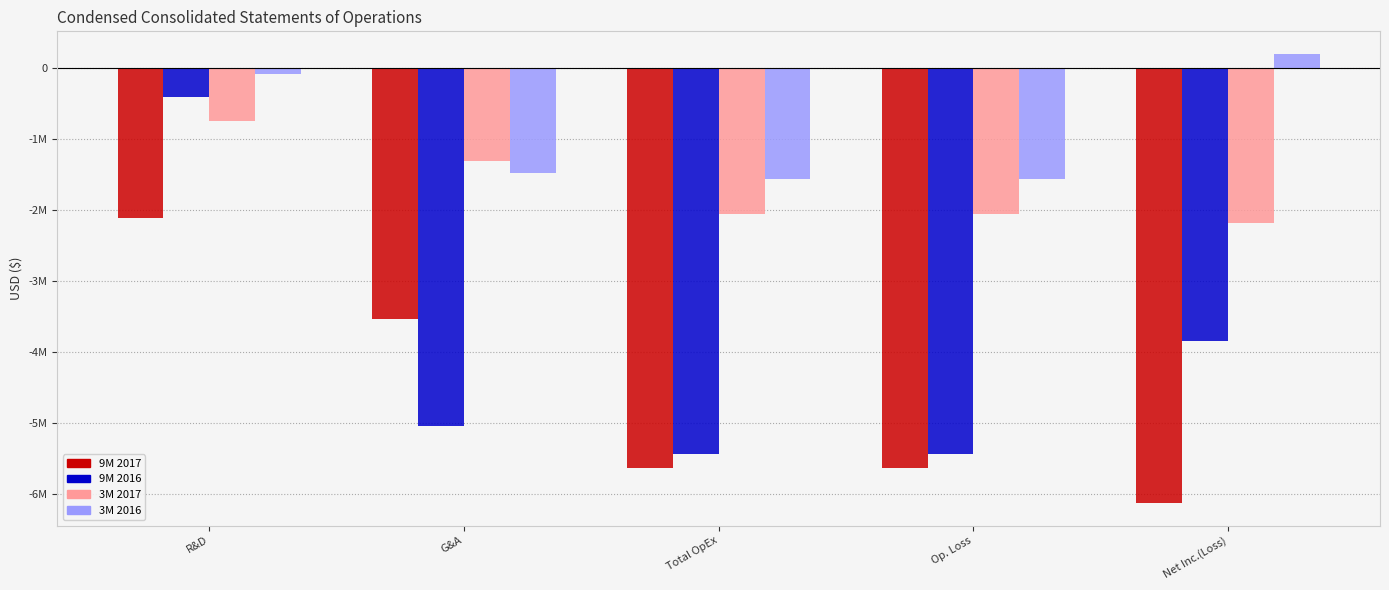

The value of 3M 2017 at G&A is -541194. True or false?

False